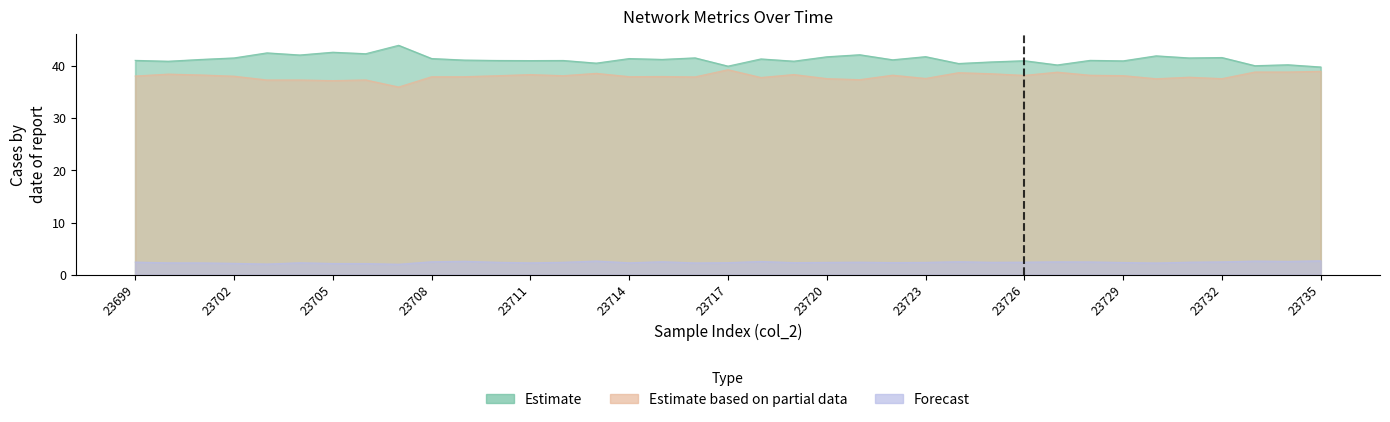

What is the value of the col_5 point at the 35th from the left?

38.9